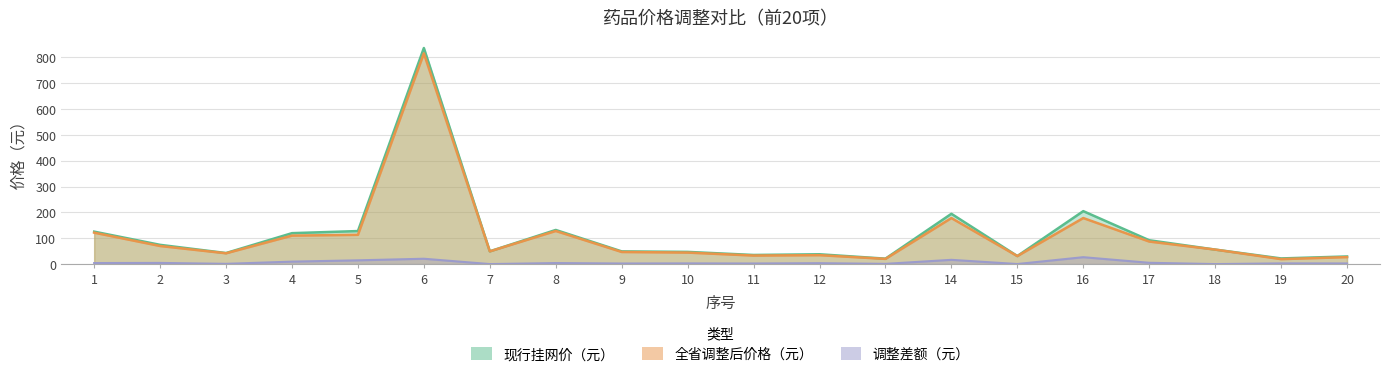

Count the number of data series in this chart.

2